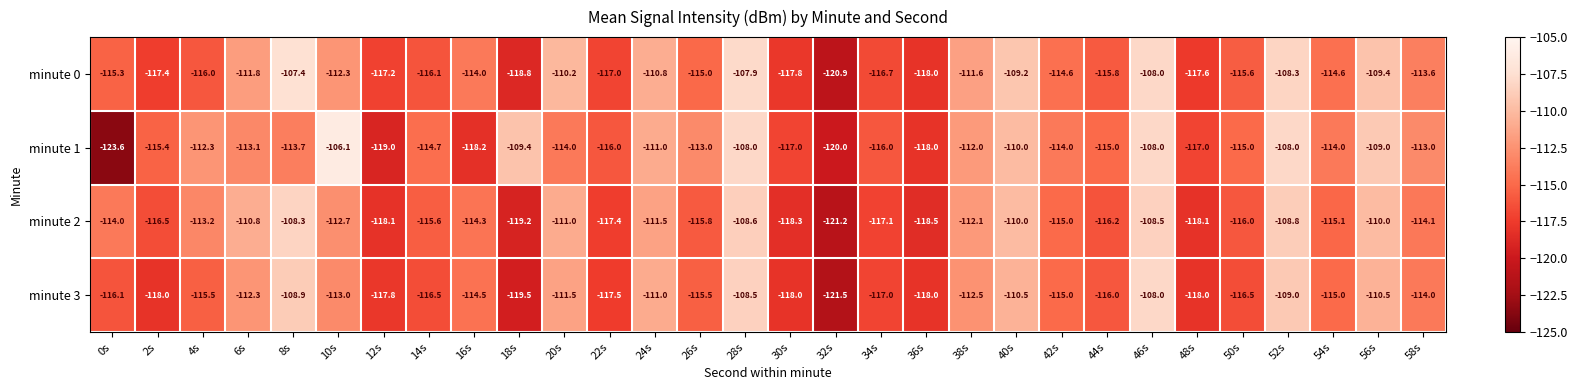

Count the number of categories in the chart.

30